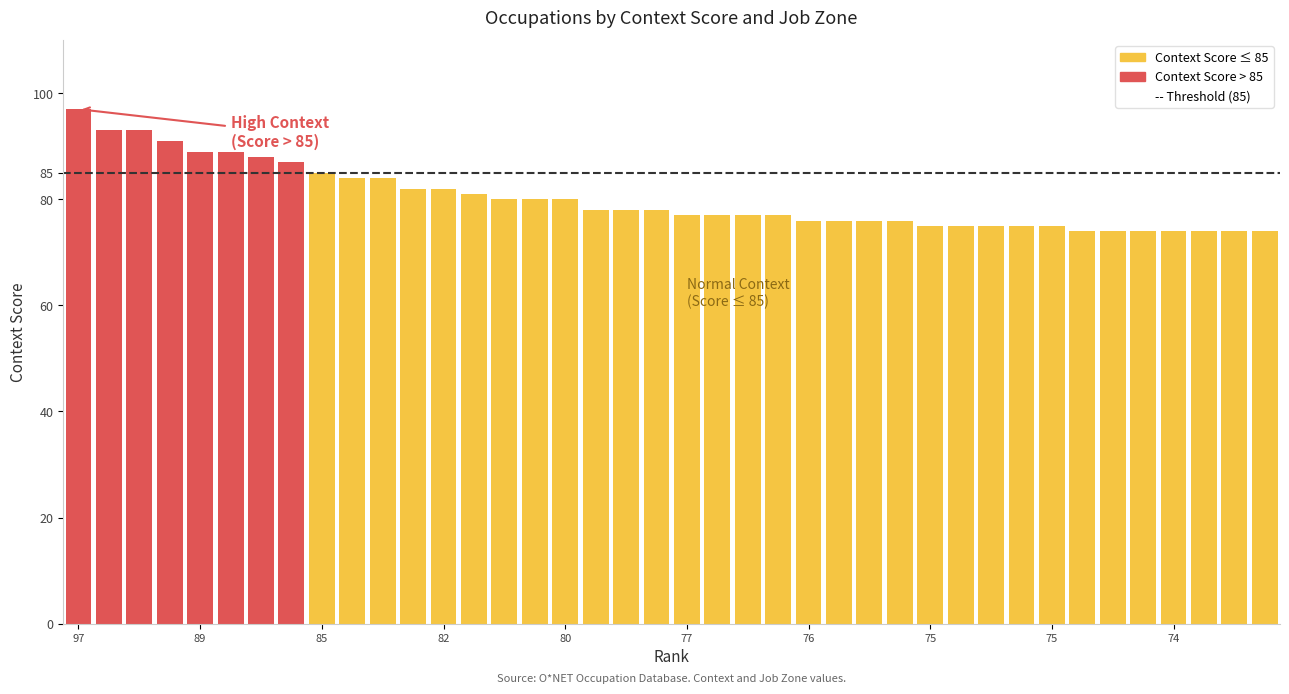

What is the smallest value displayed?

74